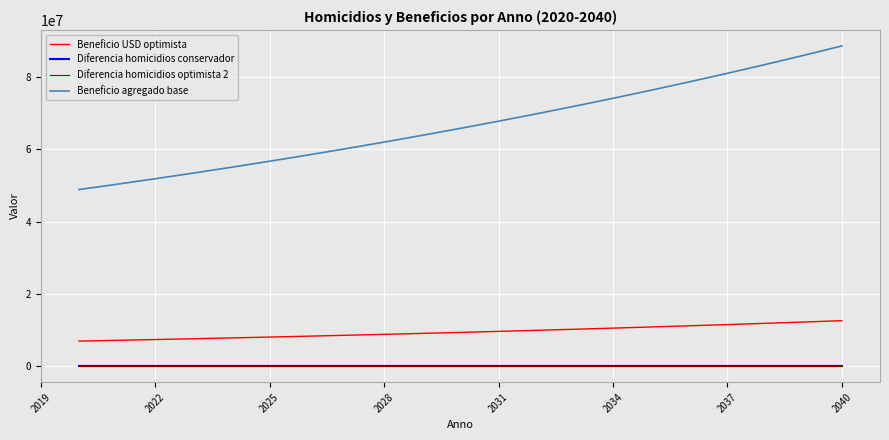

What is the greatest value displayed?

88670620.2